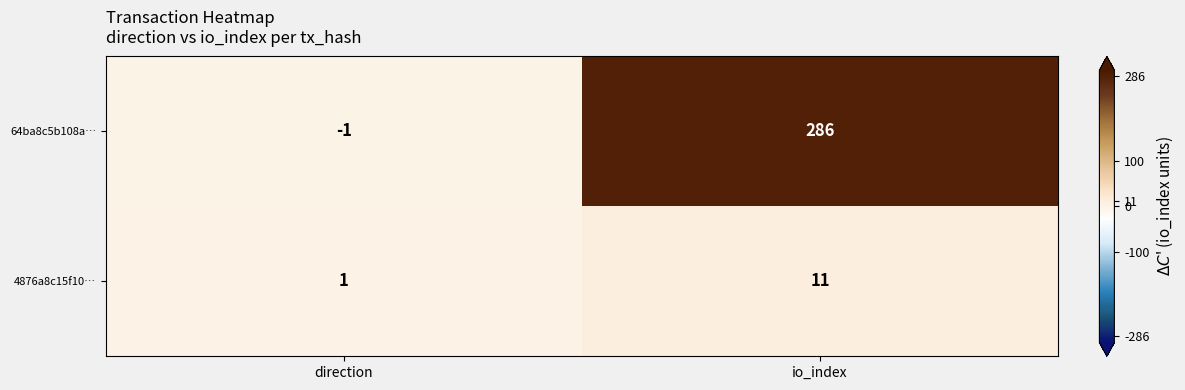

What is the difference between the 64ba8c5b108a… values at direction and io_index?

287